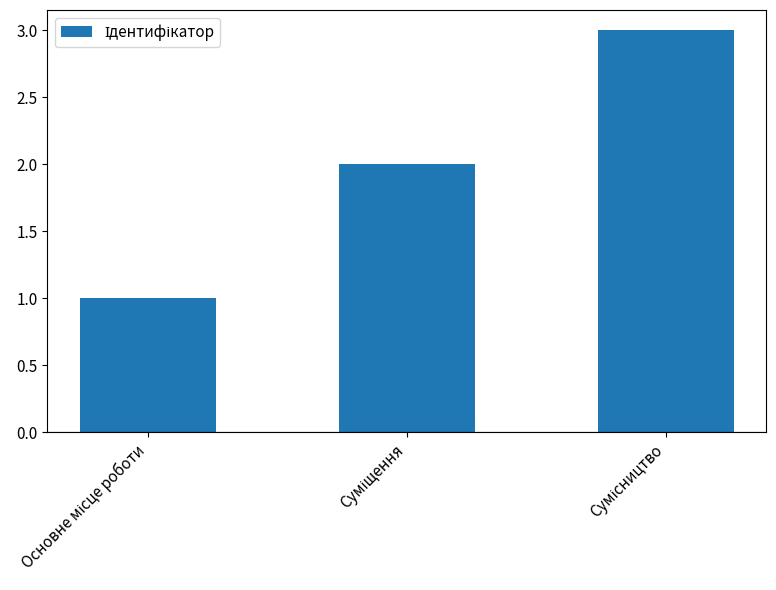

What is the maximum value shown in the chart?

3